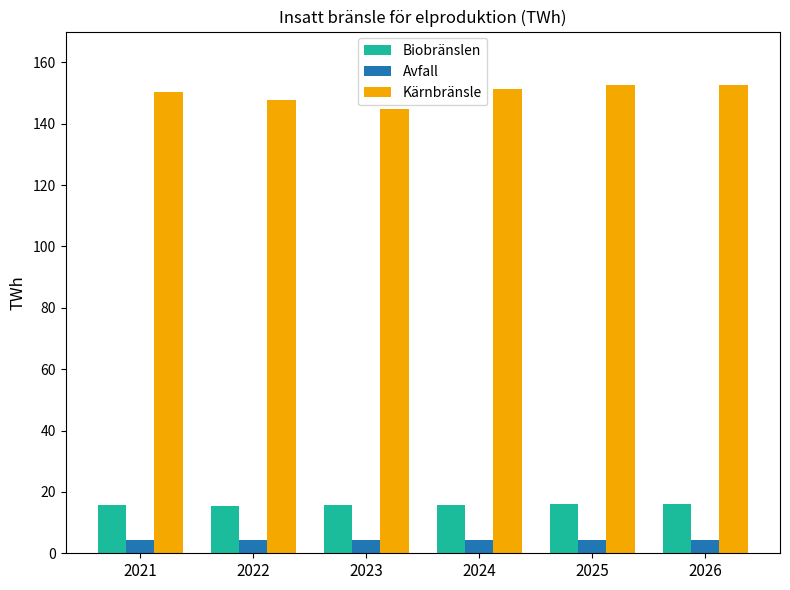

At which label does Kärnbränsle first exceed 151?

2024